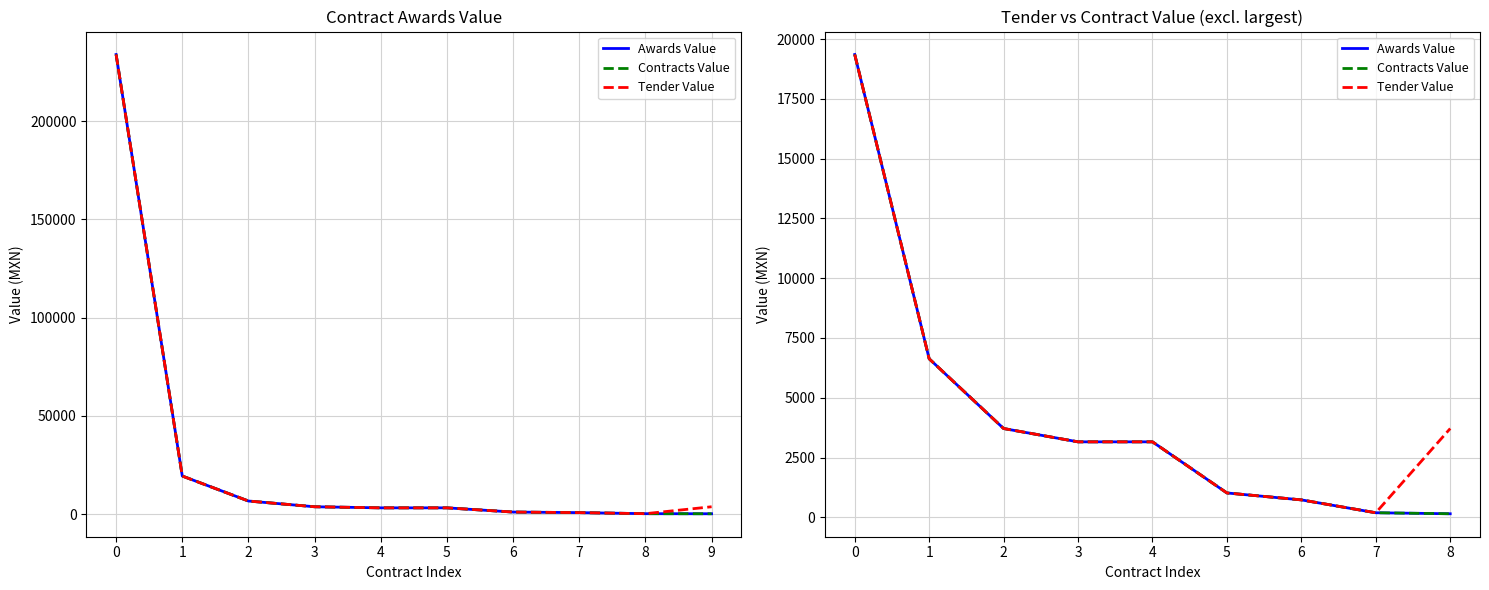

True or false: Contracts Value and Tender Value cross at least once.

False